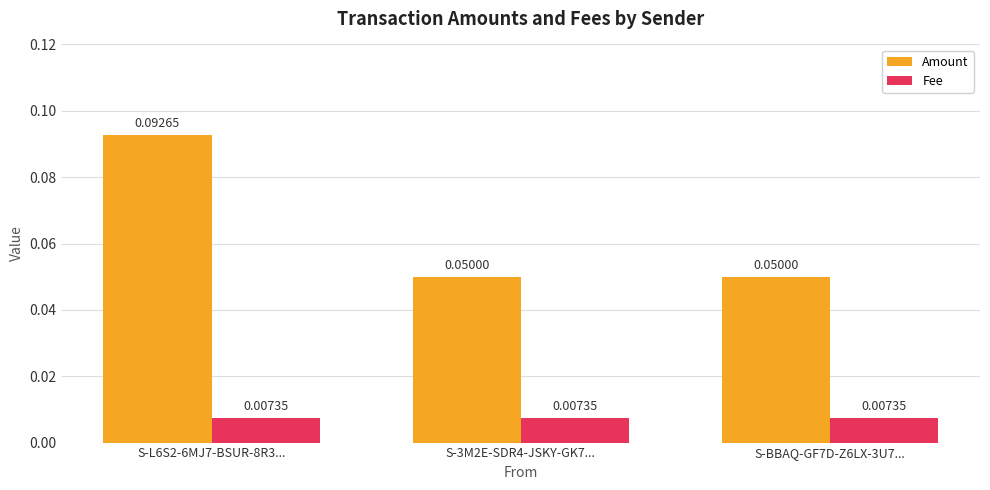

How many bars are there in each group?

2